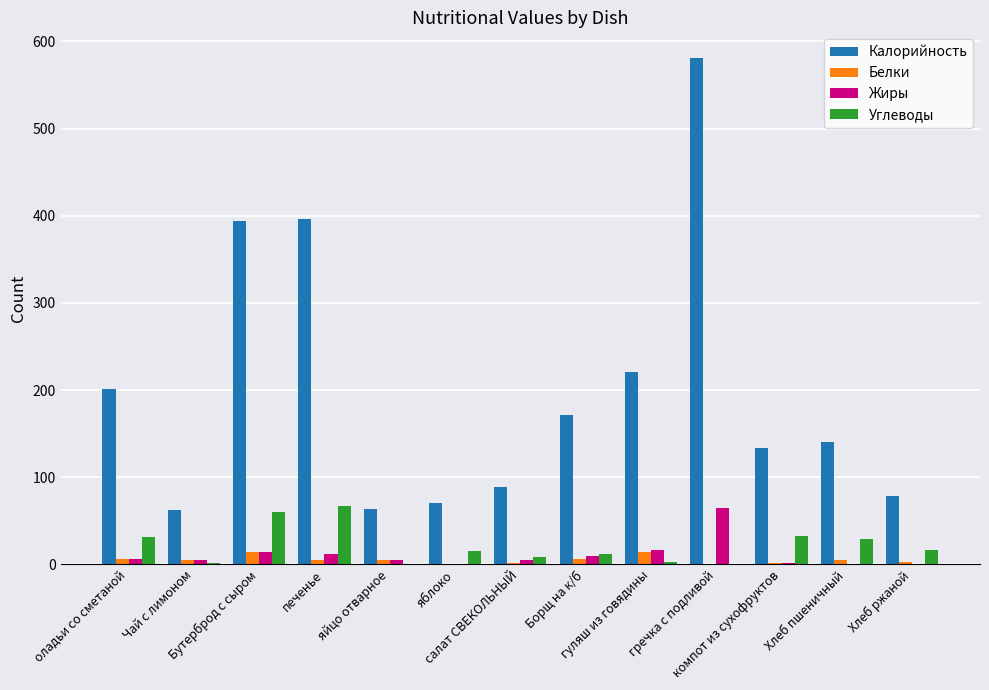

Which series has the largest total across all categories?

Калорийность